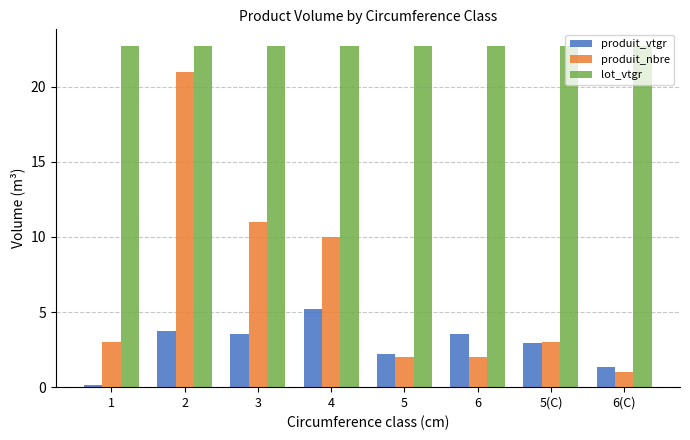

List the series in order of their overall mean, highest first.

lot_vtgr, produit_nbre, produit_vtgr